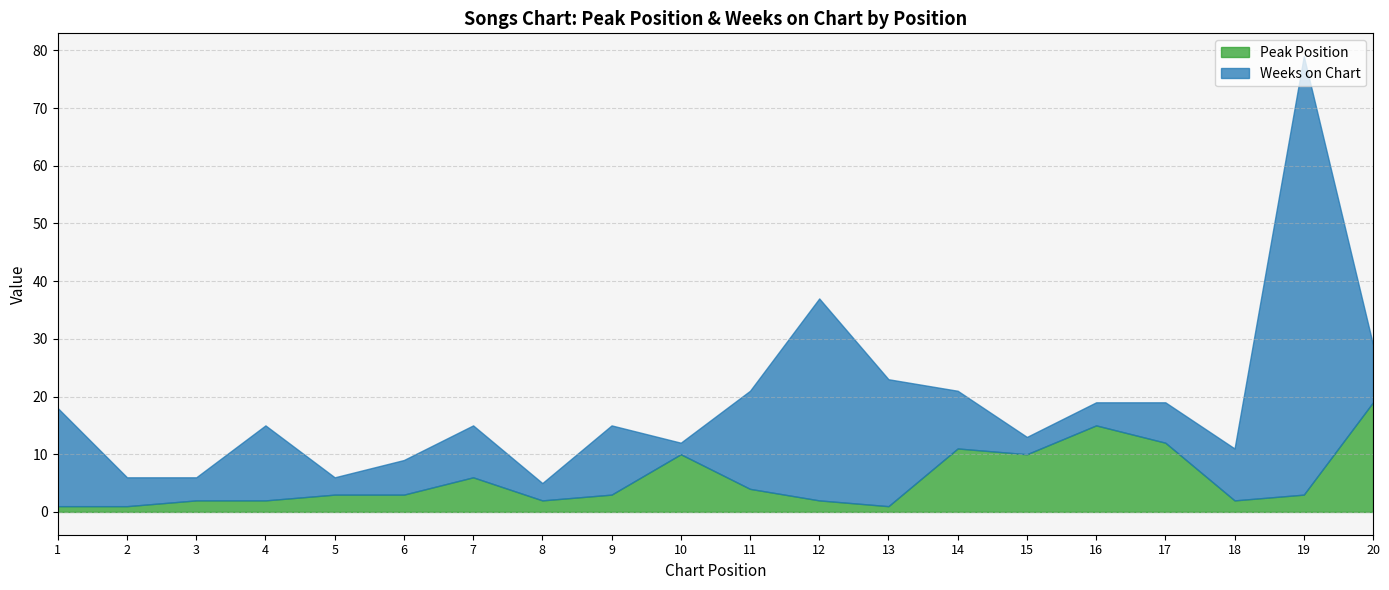

Where is the first local maximum for Peak Position?

7